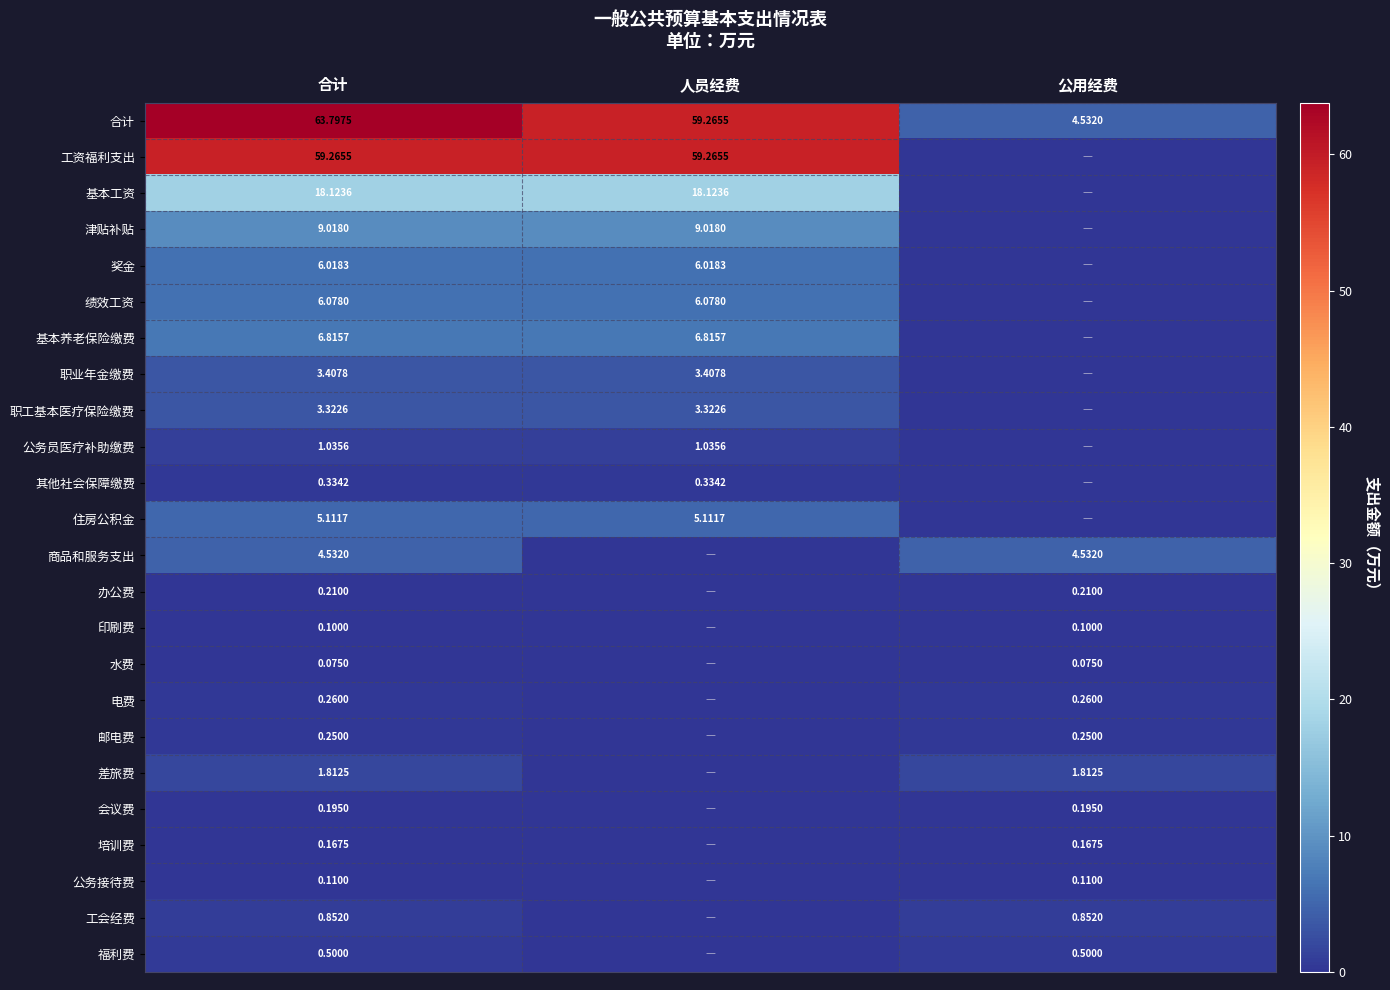

What is the difference between the highest and lowest values at 合计?

63.7